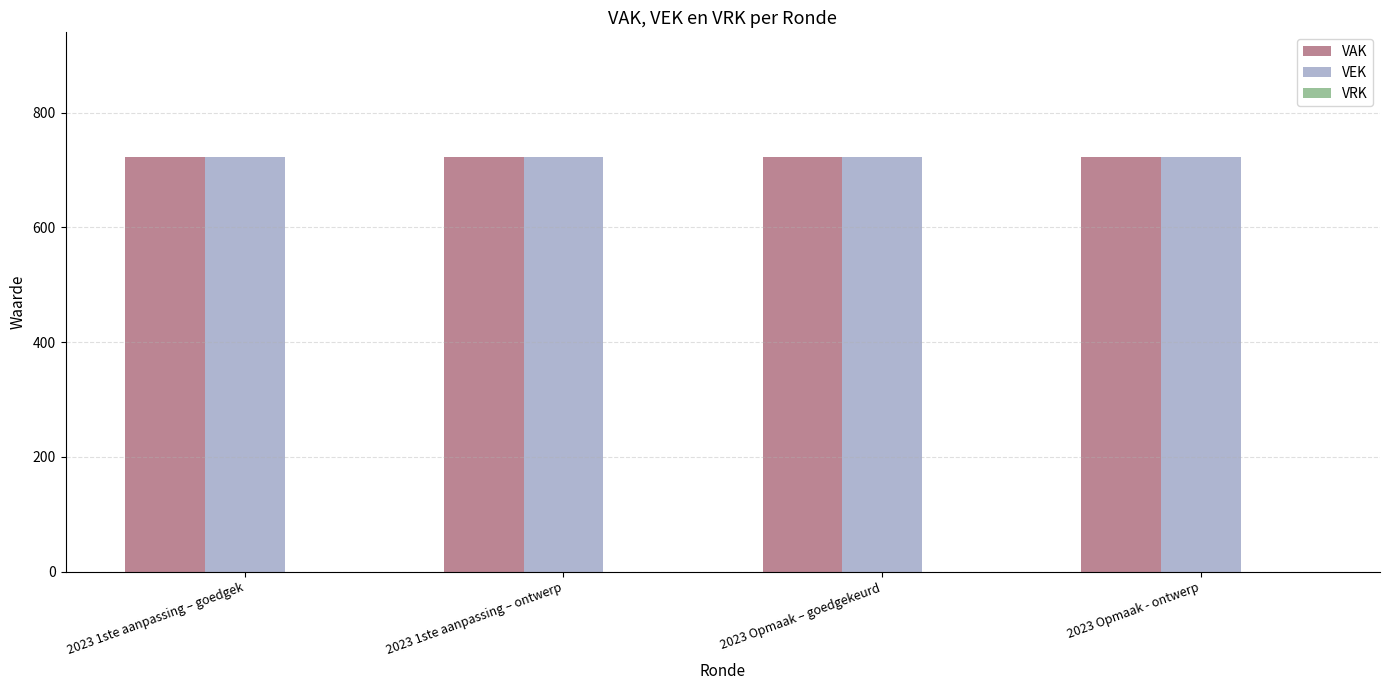

At 2023 Opmaak - ontwerp, list the series in order from largest to smallest.

VAK, VEK, VRK